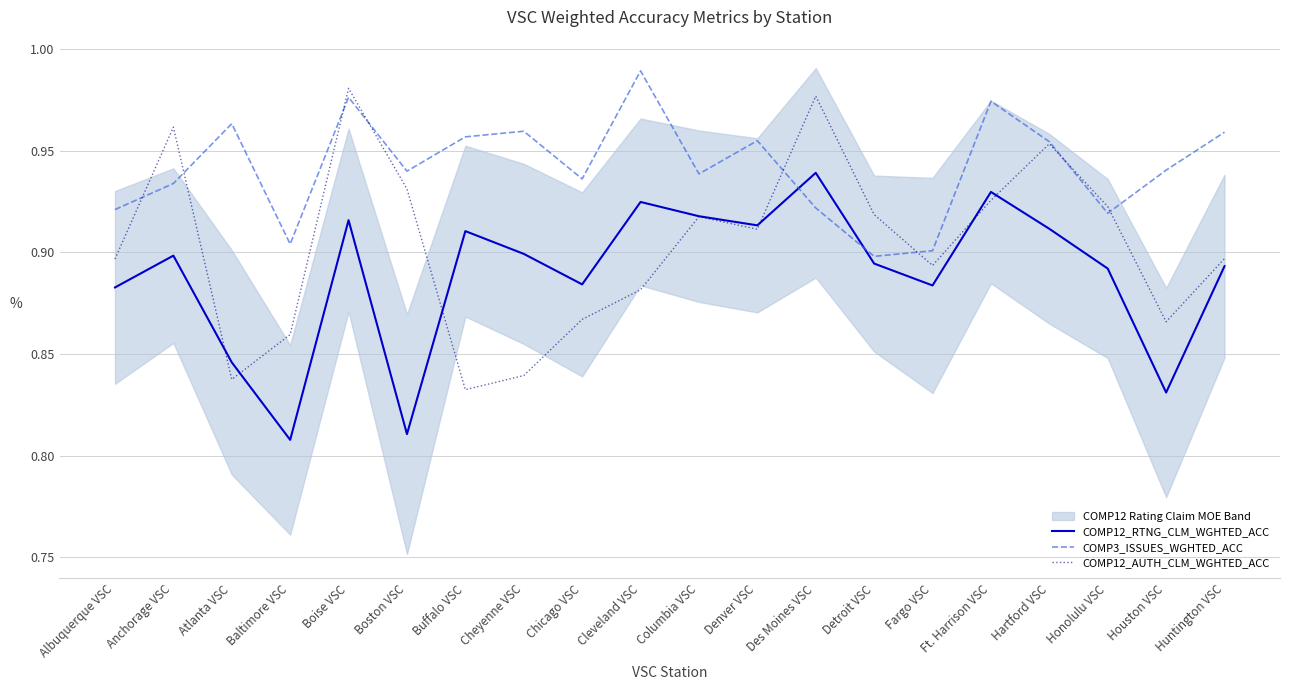

What is the label of the 19th point from the left?

Houston VSC